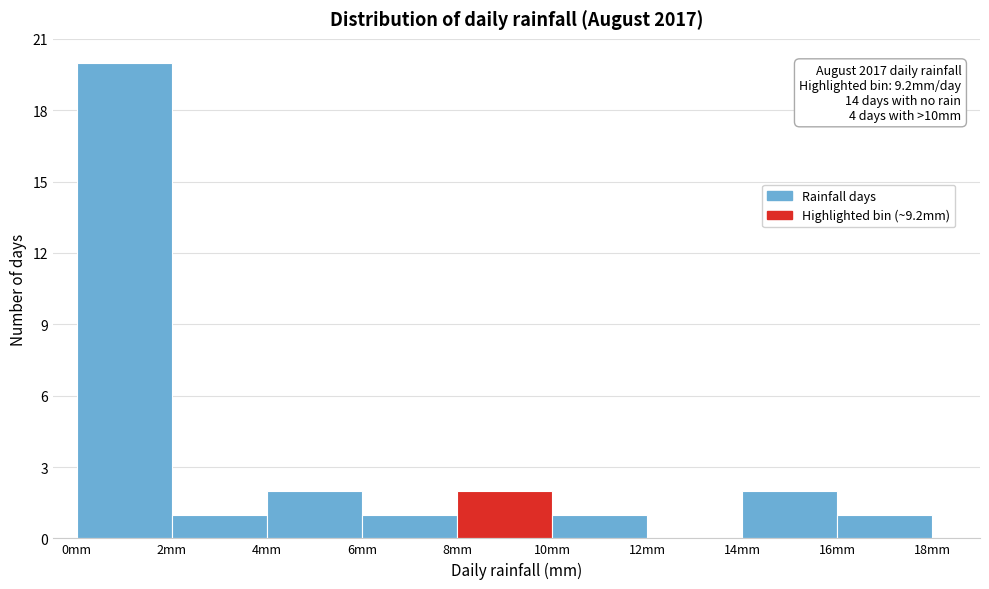

Over which range of the x-axis is the bar tallest?

0 to 2